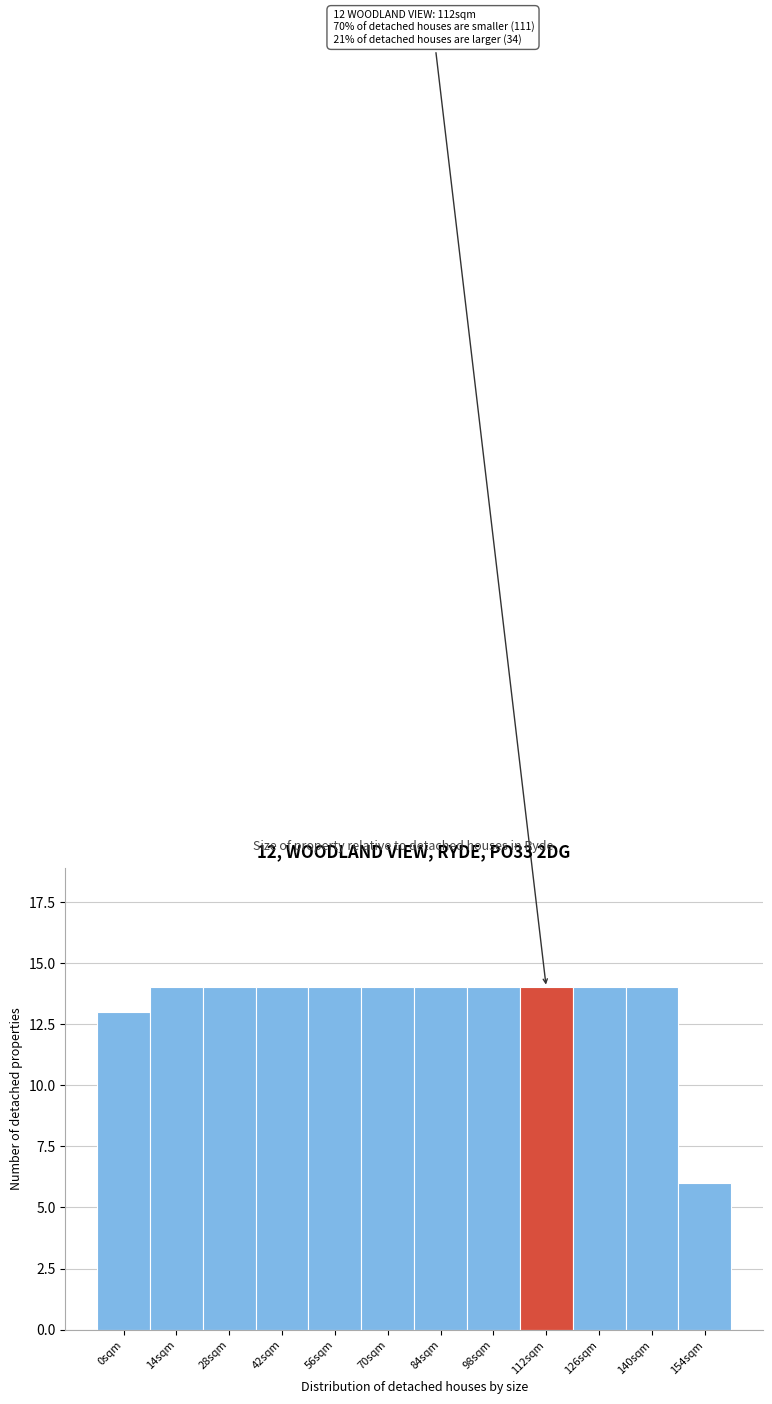

Reading left to right, list all the values displayed in this chart.

13	14	14	14	14	14	14	14	14	14	14	6